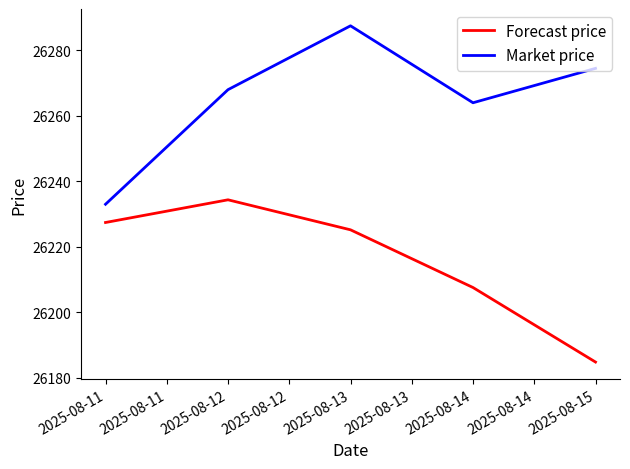

Which series has the largest total across all categories?

Market price